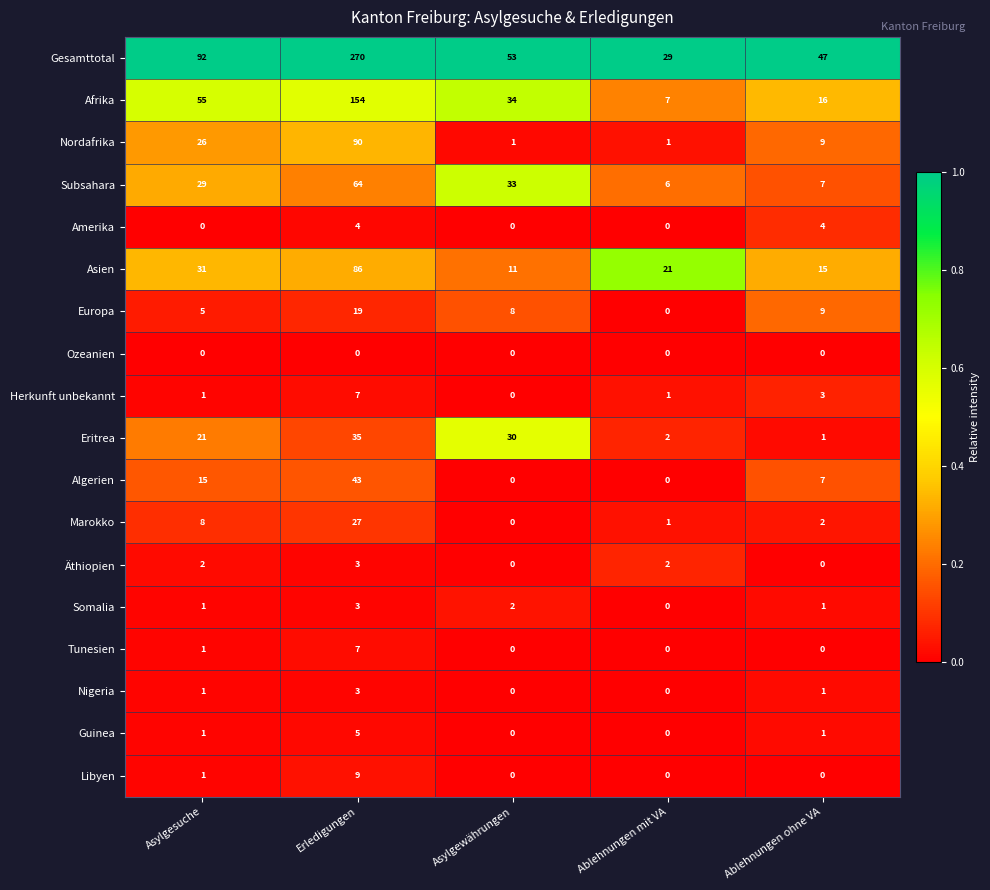

Count the number of categories in the chart.

5